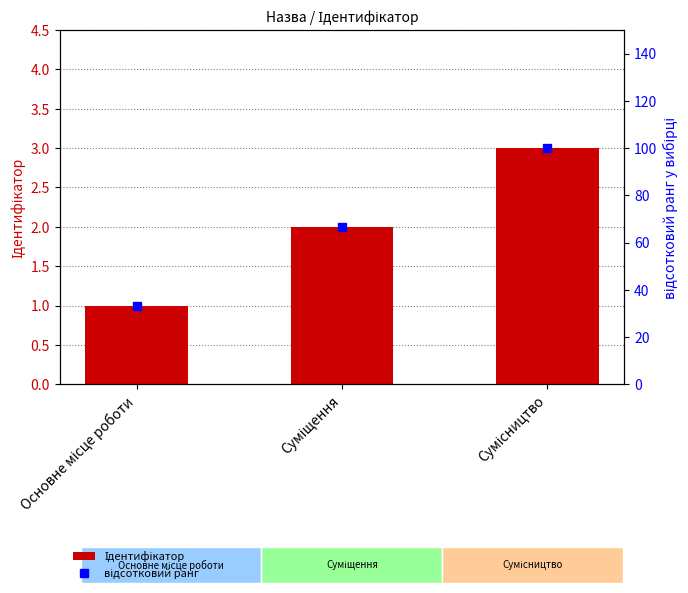

Reading left to right, transcribe all the data shown in this chart.

Ідентифікатор: 1.0	2.0	3.0
відсотковий ранг: 33.3	66.7	100.0